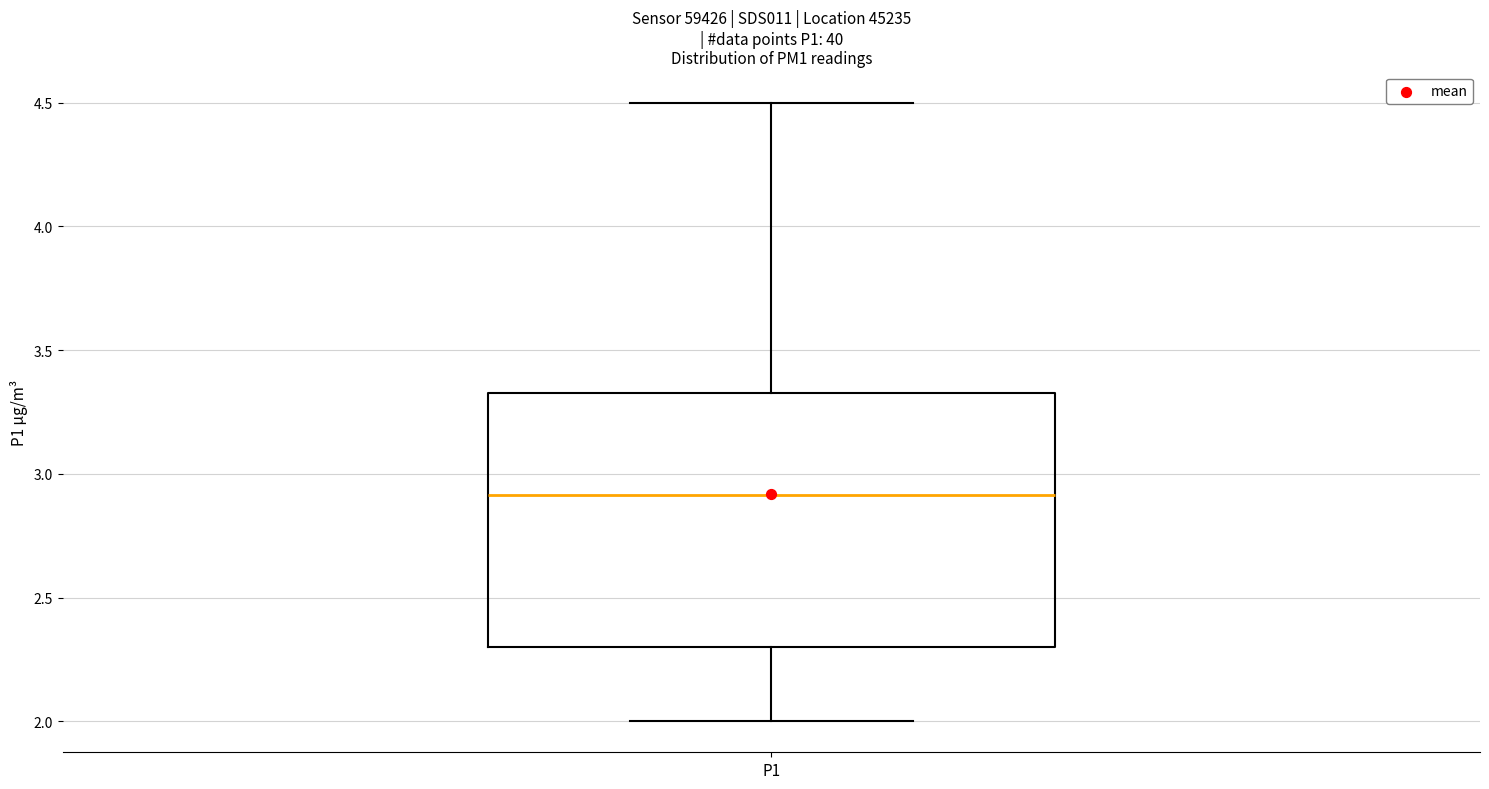

Transcribe this box plot: give where the median line is, the range the box spans, and where the two whiskers end, as read against the y-axis. The values are not printed on the chart, so give them approximately, as read against the axis.

median 2.90, box 2.30 to 3.35, whiskers 2.00 to 4.50